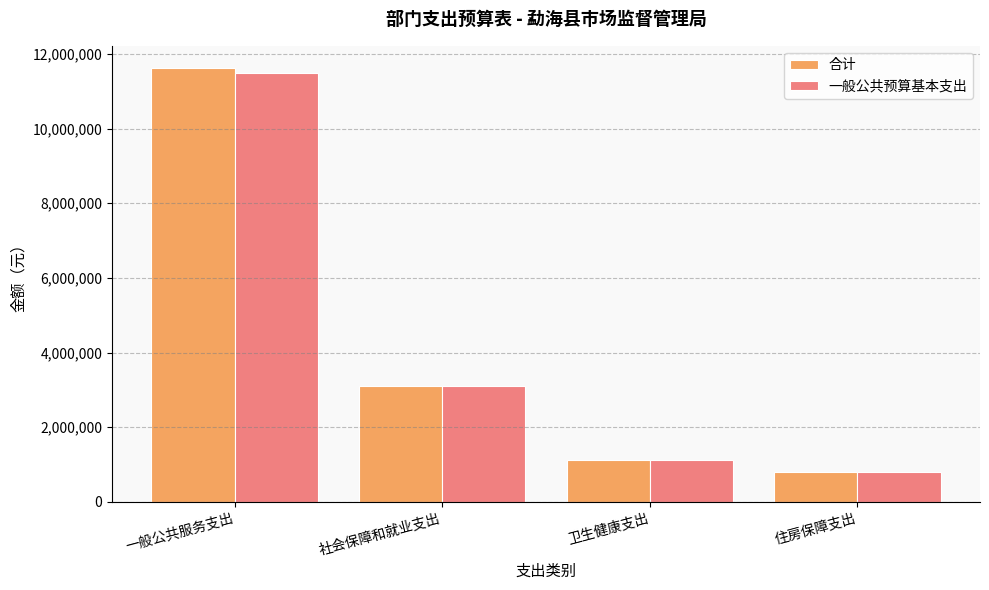

What is the total value across all series at 卫生健康支出?

2264698.1